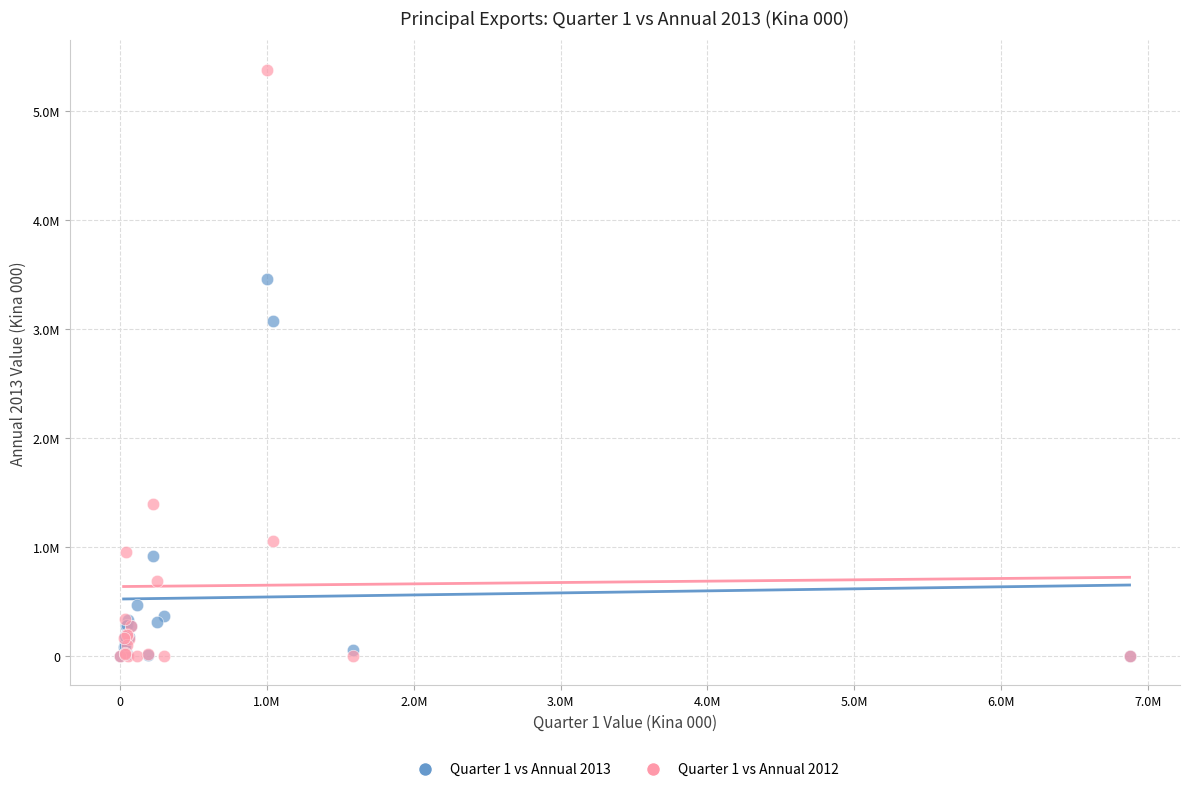

Which series has the widest spread of Y values?

Quarter 1 vs Annual 2012